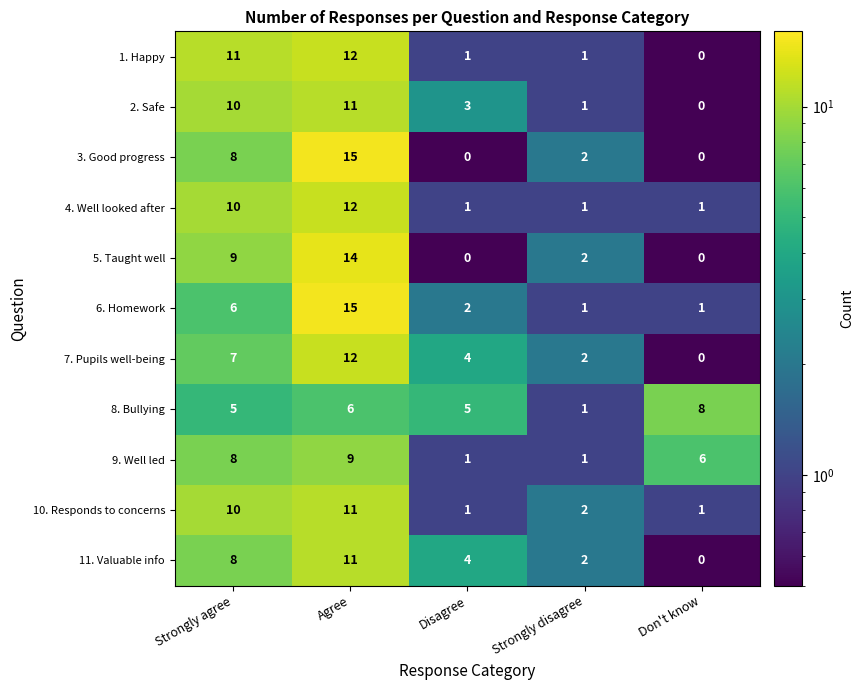

What is the sum of the 2. Safe values at Agree and Strongly agree?

21